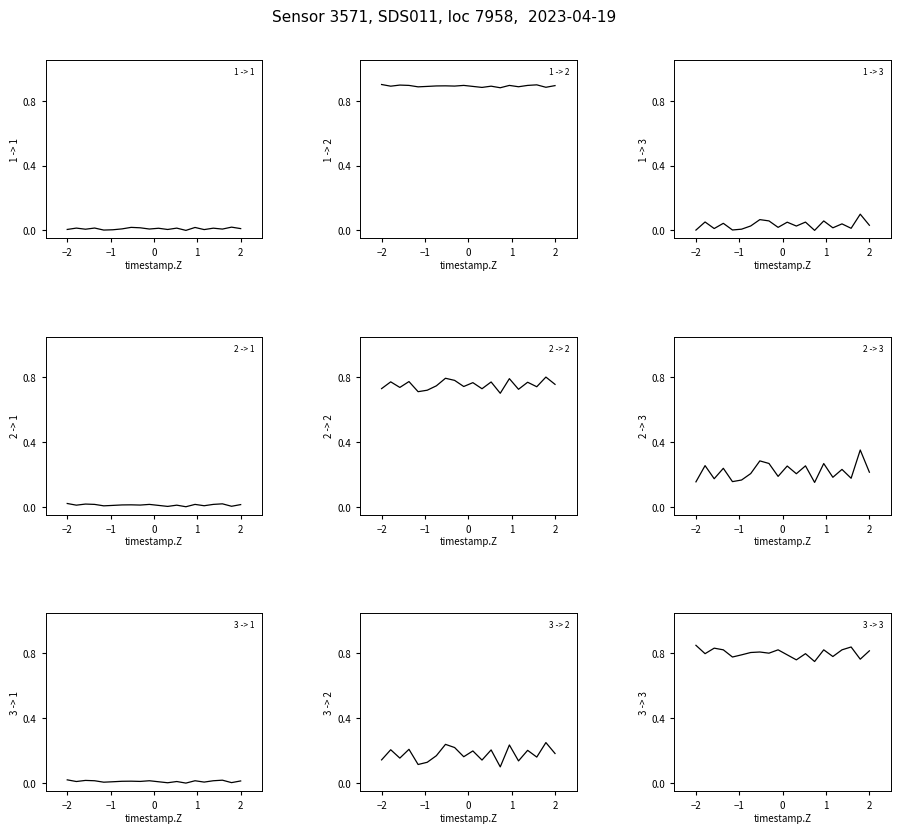

Is it true that P1 equals 1.0 at 00:13?

False